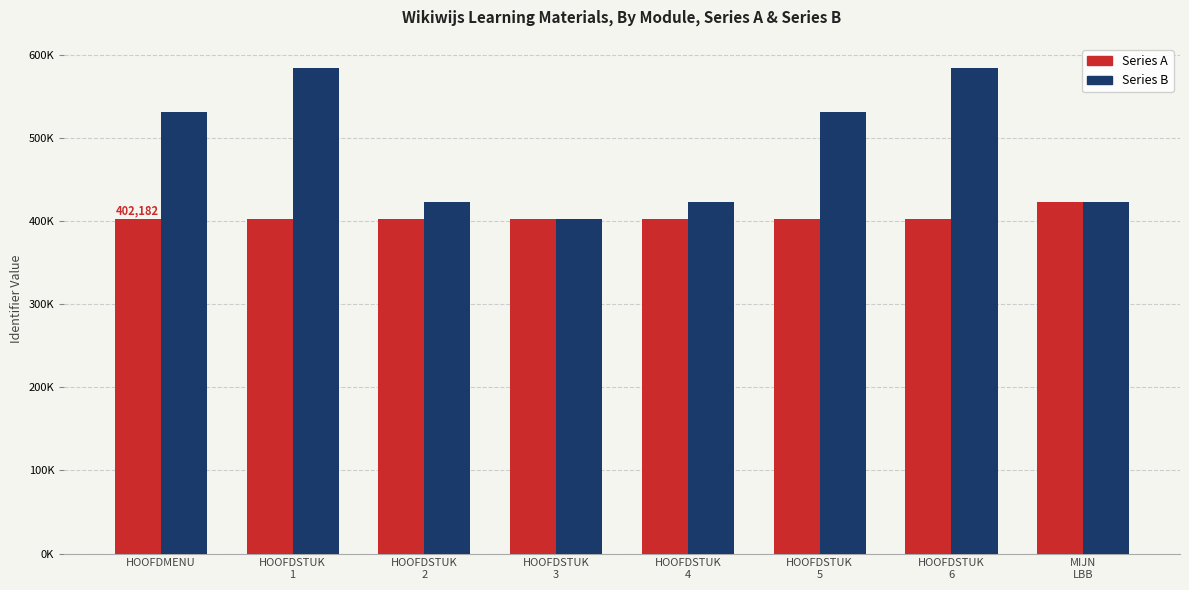

At which label does Series B first exceed 530593?

HOOFDSTUK
1